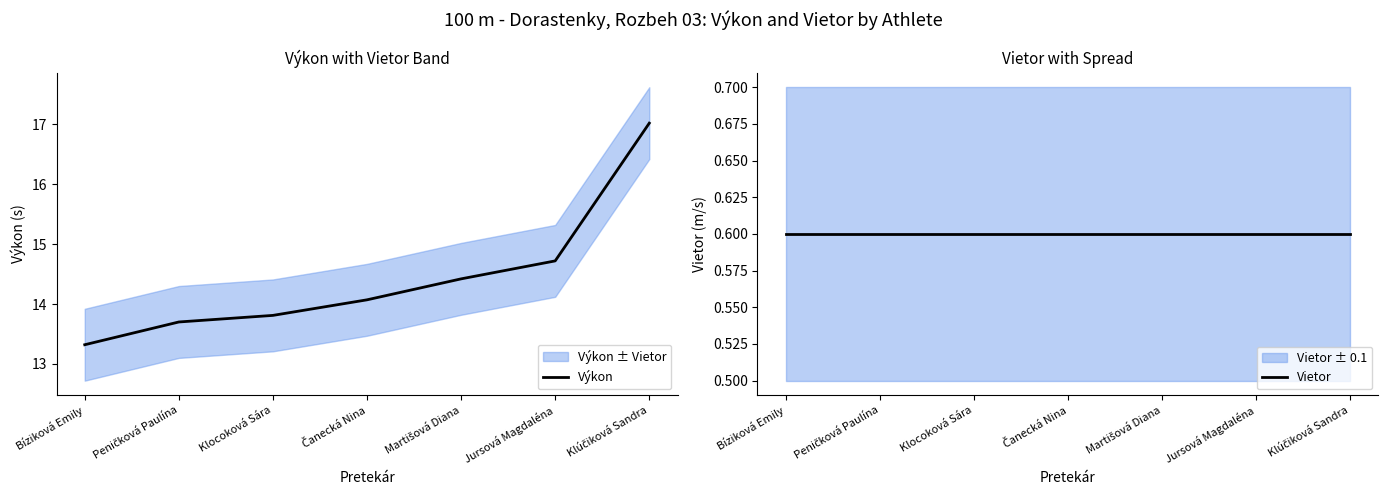

At how many categories does at least one series exceed 3?

7